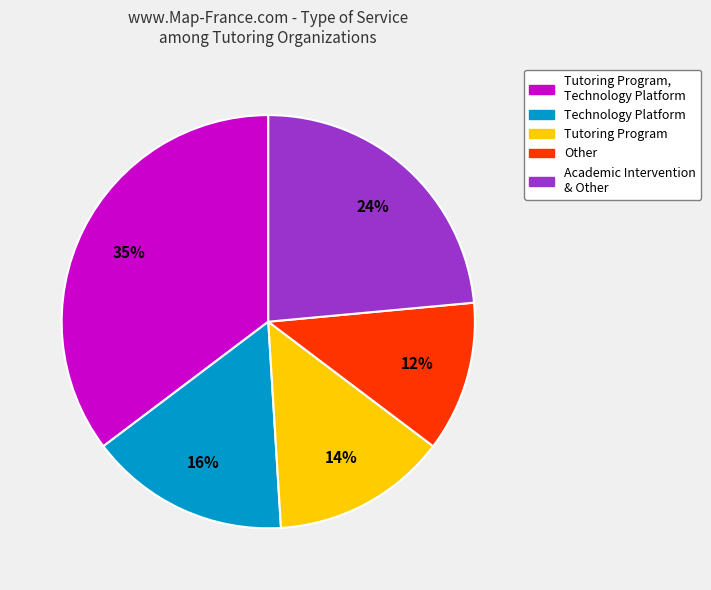

Is there a majority slice in this chart?

No